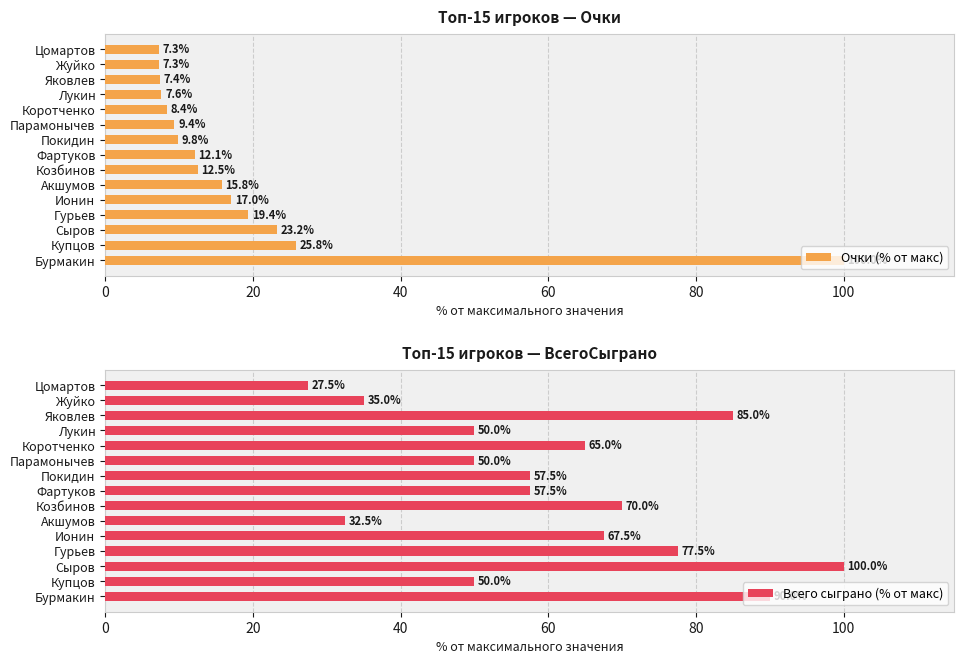

The Очки (% от макс) series shows 29.1 at Бурмакин. True or false?

False